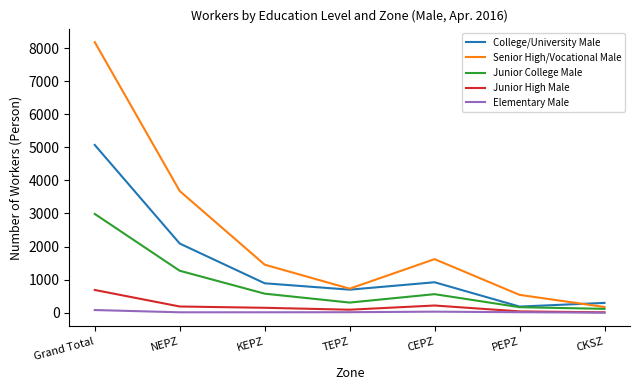

At which category is the sum across all series the highest?

Grand Total